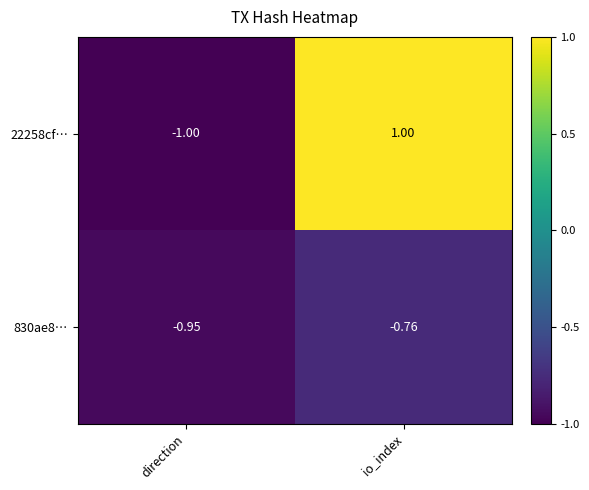

Which label corresponds to the largest value in the chart?

io_index